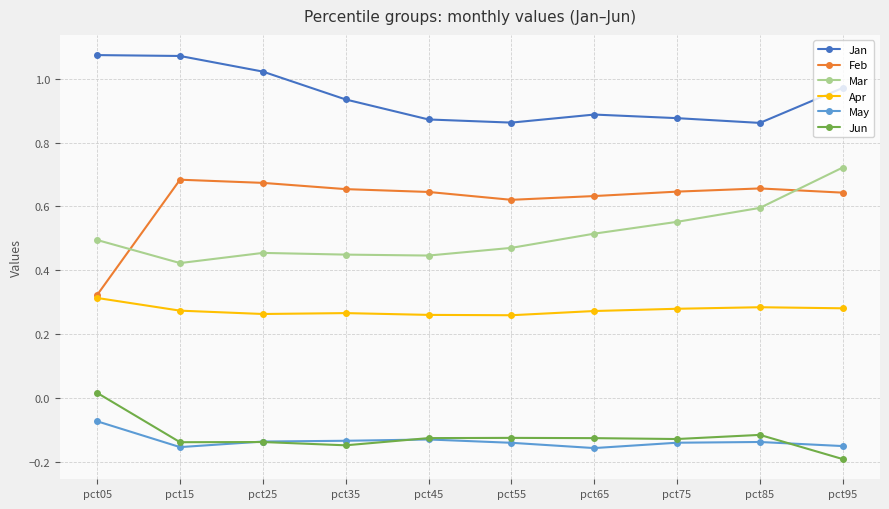

Is the value of Mar at pct95 greater than the value of Feb at pct55?

Yes